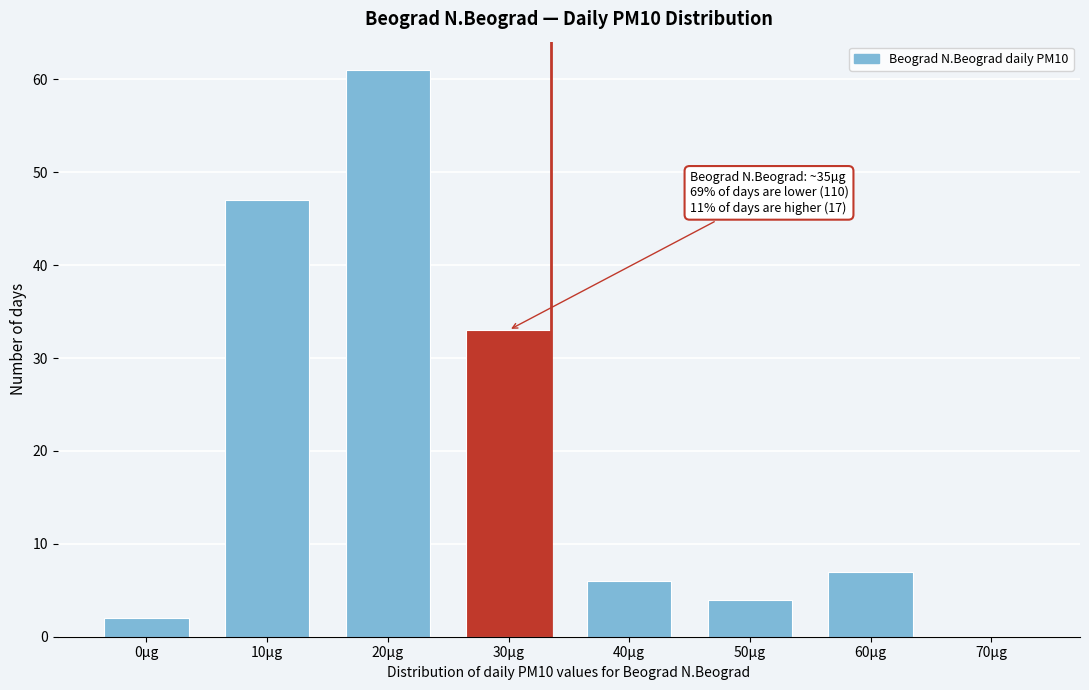

Reading right to left, extract all data points from this chart.

70µg=0	60µg=7	50µg=4	40µg=6	30µg=33	20µg=61	10µg=47	0µg=2